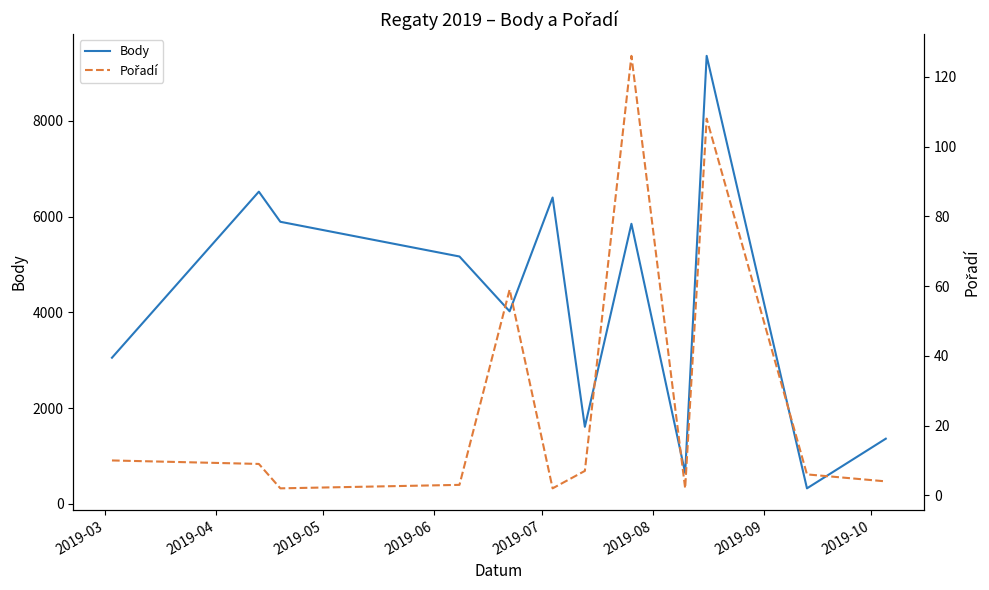

Does the chart display data point markers on the line(s)?

No